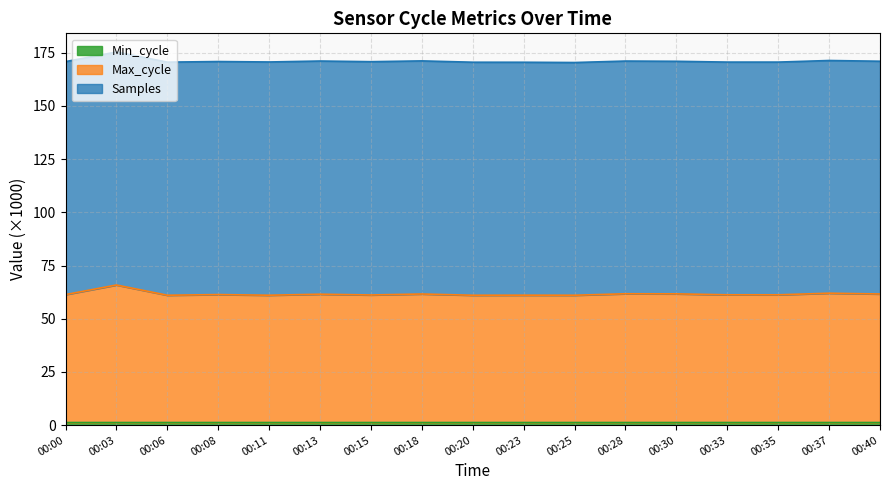

The Max_cycle series shows 106.1 at 00:11. True or false?

False